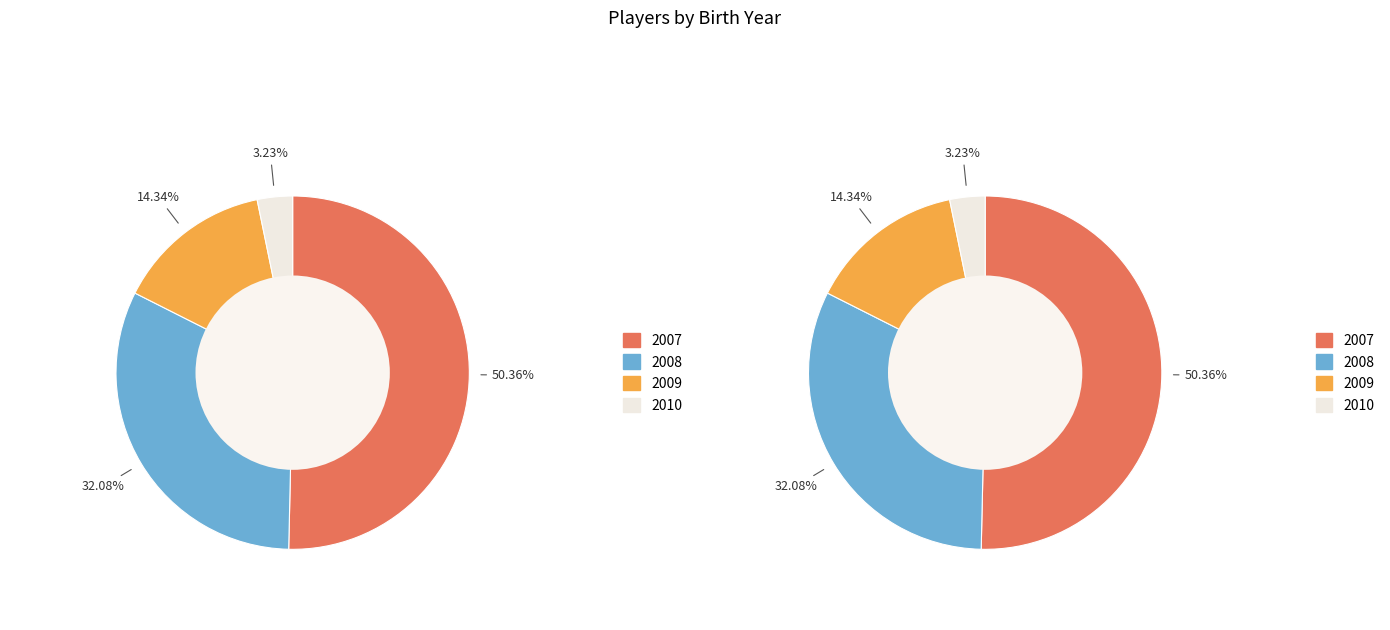

Is the sum of 2008 and 2009 greater than half?

No